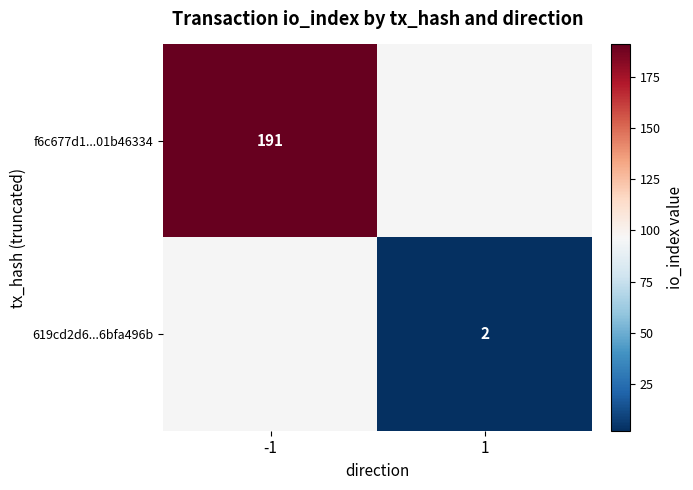

True or false: 619cd2d6...6bfa496b has a value of 2 at 1.

True